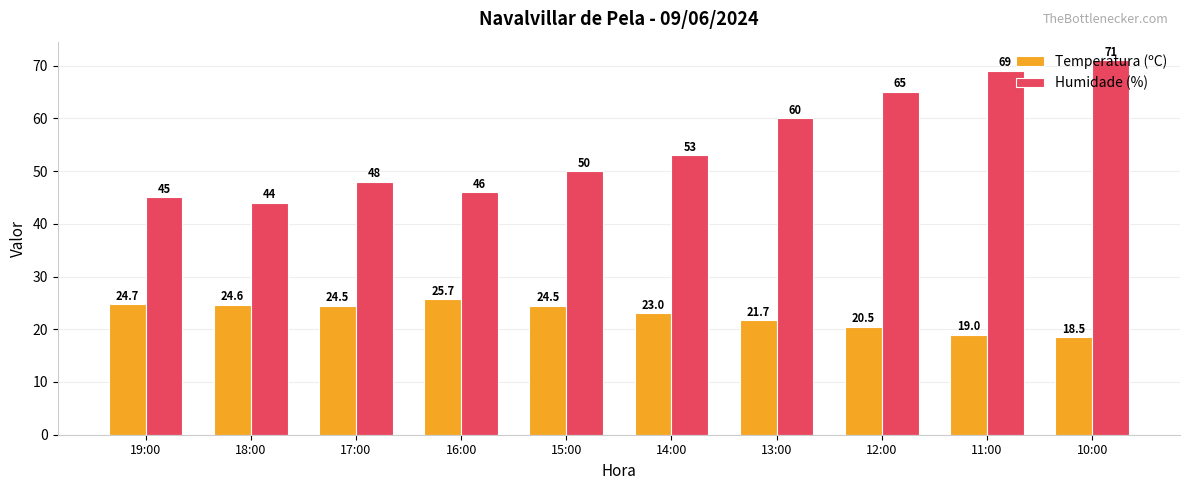

Read the Temperatura (ºC) value at 17:00.

24.5